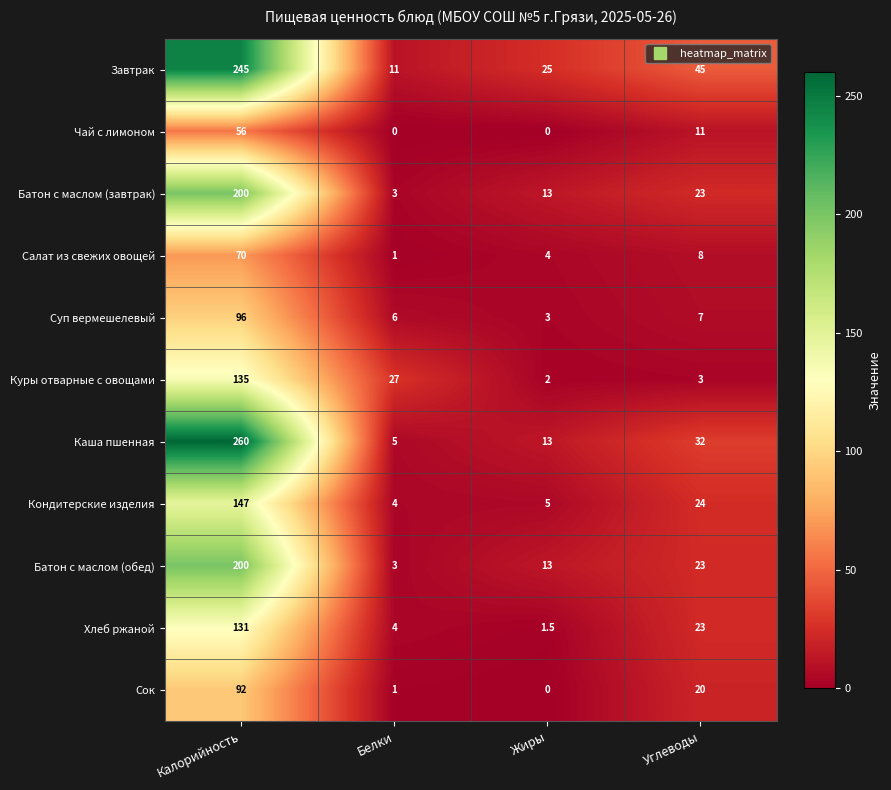

At which category does the chart reach its peak across all series?

Калорийность